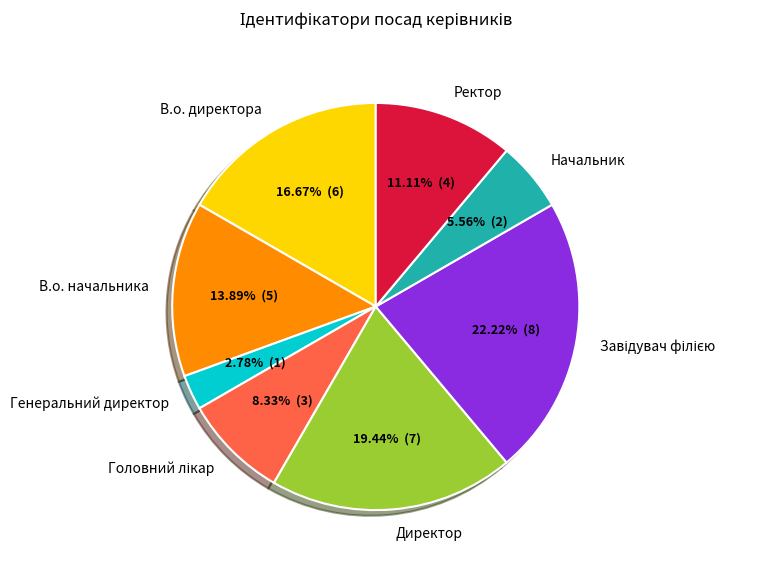

To the nearest percent, what is the difference between the largest and smallest slice percentages?

19%